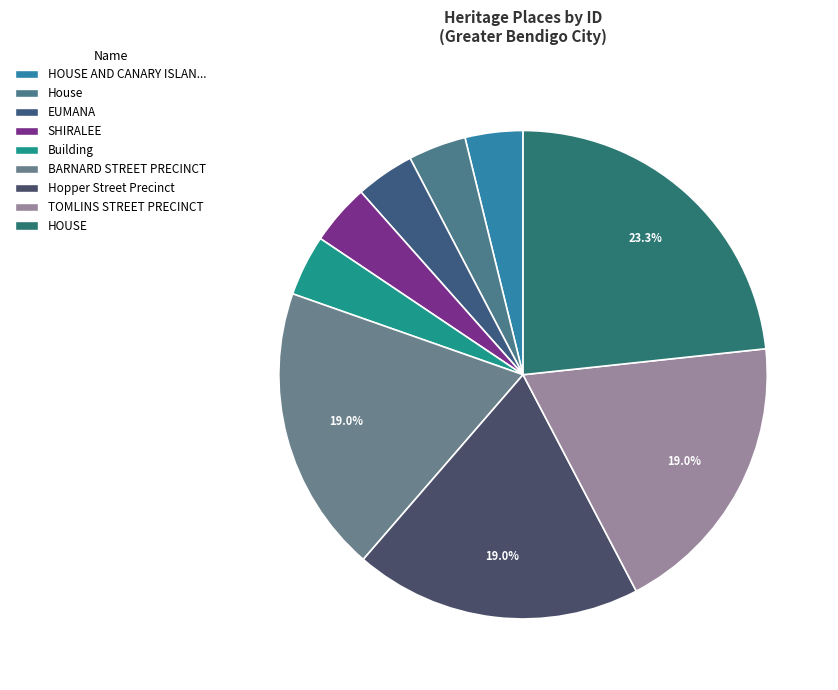

To the nearest percent, what is the difference between the largest and smallest slice percentages?

19%